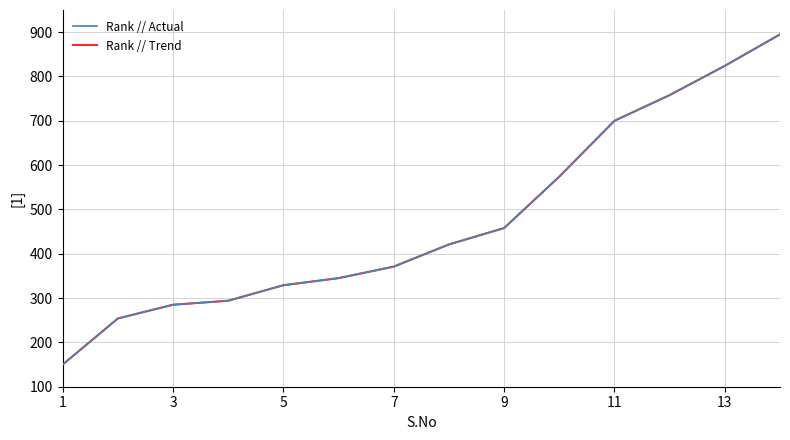

What is the average value of the Rank // Actual series?

476